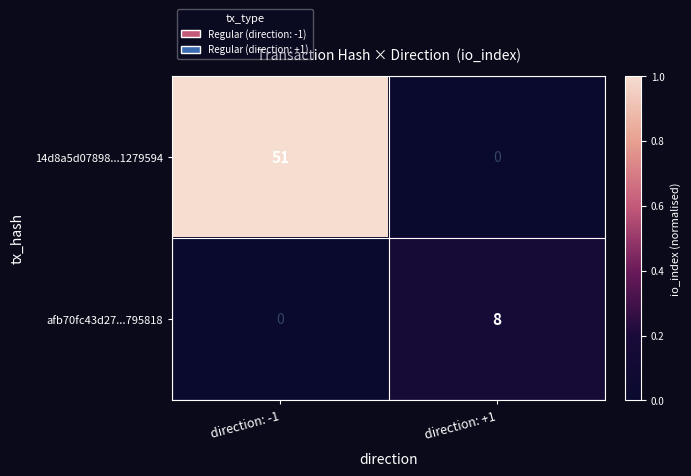

What is the sum of the afb70fc43d27...795818 values at direction: -1 and direction: +1?

8